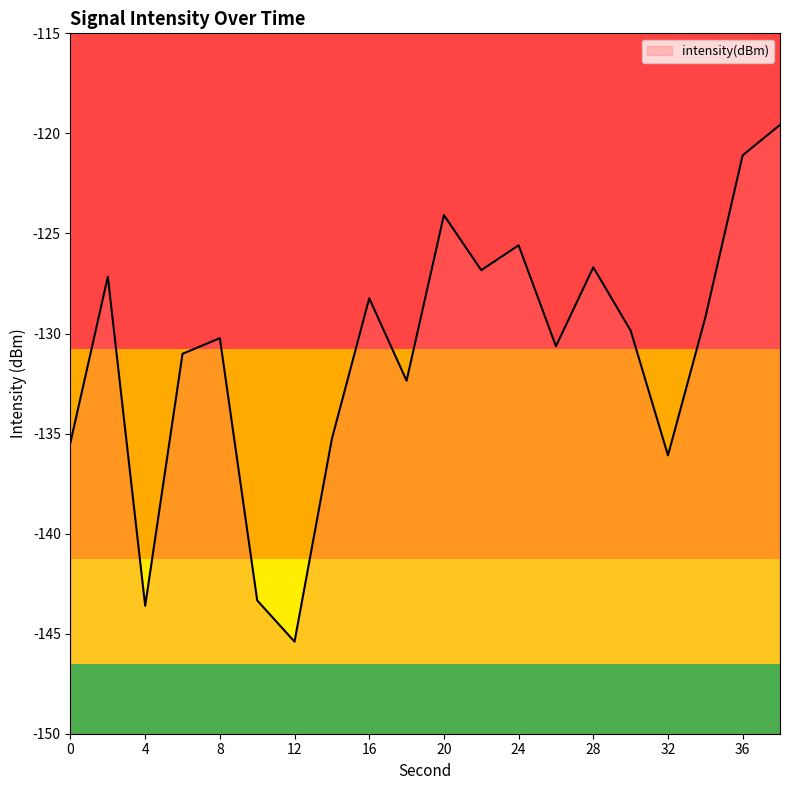

What is the difference between the maximum and second lowest values?

24.0